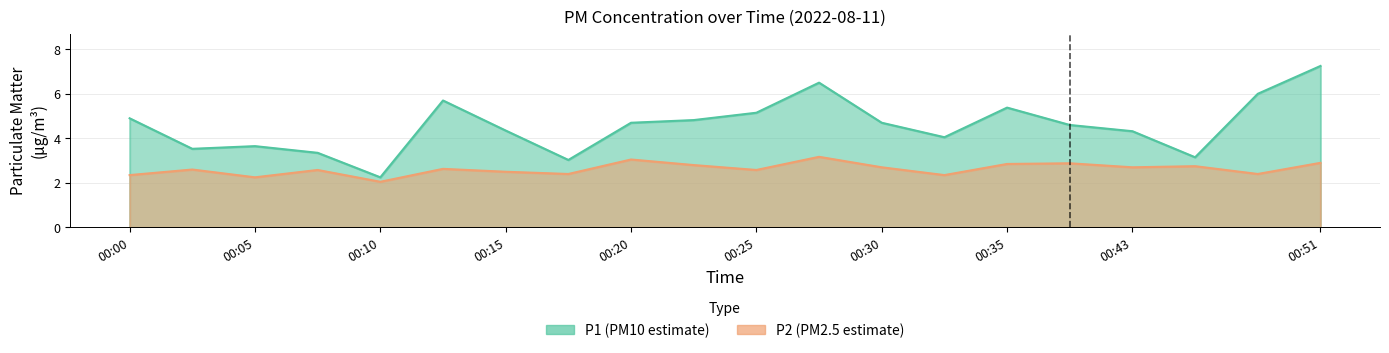

Where is the first local maximum for P1?

00:05